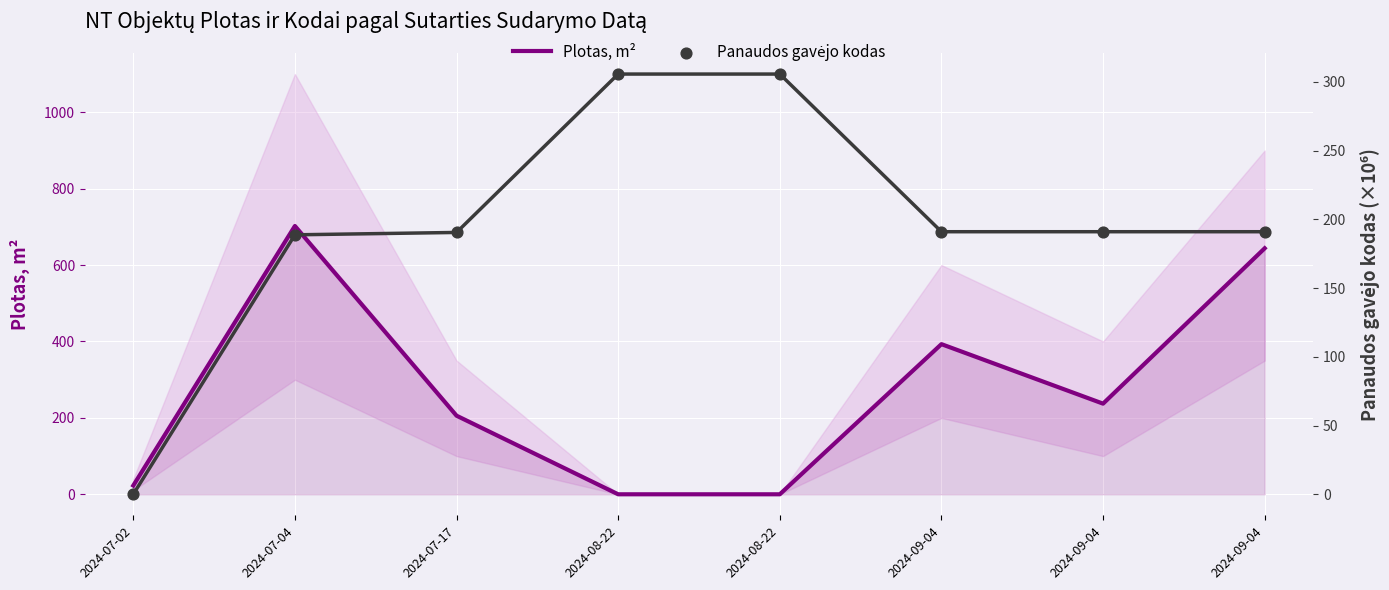

Is the value of Plotas, m² at 2024-09-04 greater than the value of Panaudos gavėjo kodas at 2024-07-17?

Yes